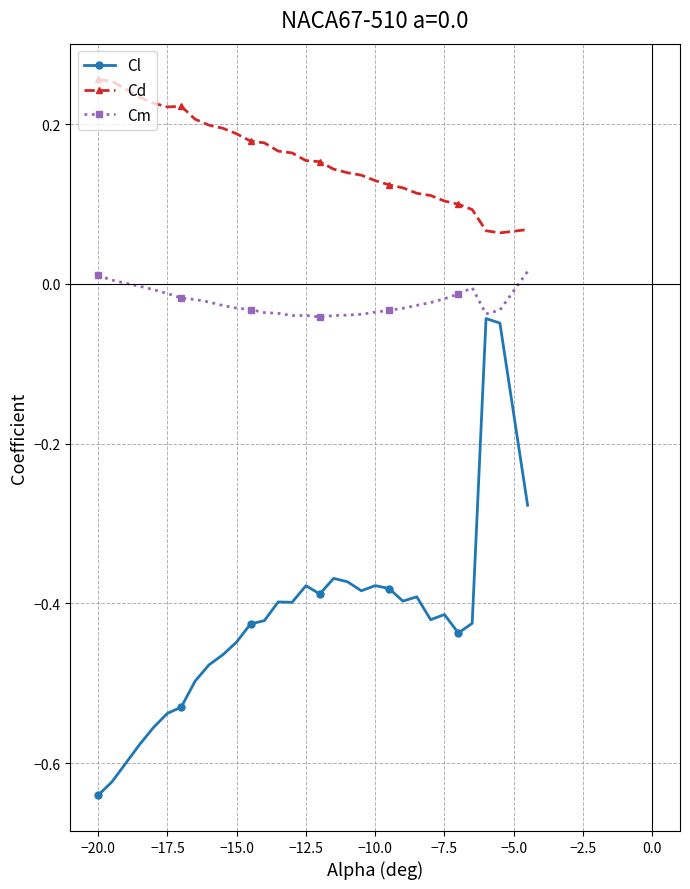

Rank the series by their average value, from lowest to highest.

Cl, Cm, Cd